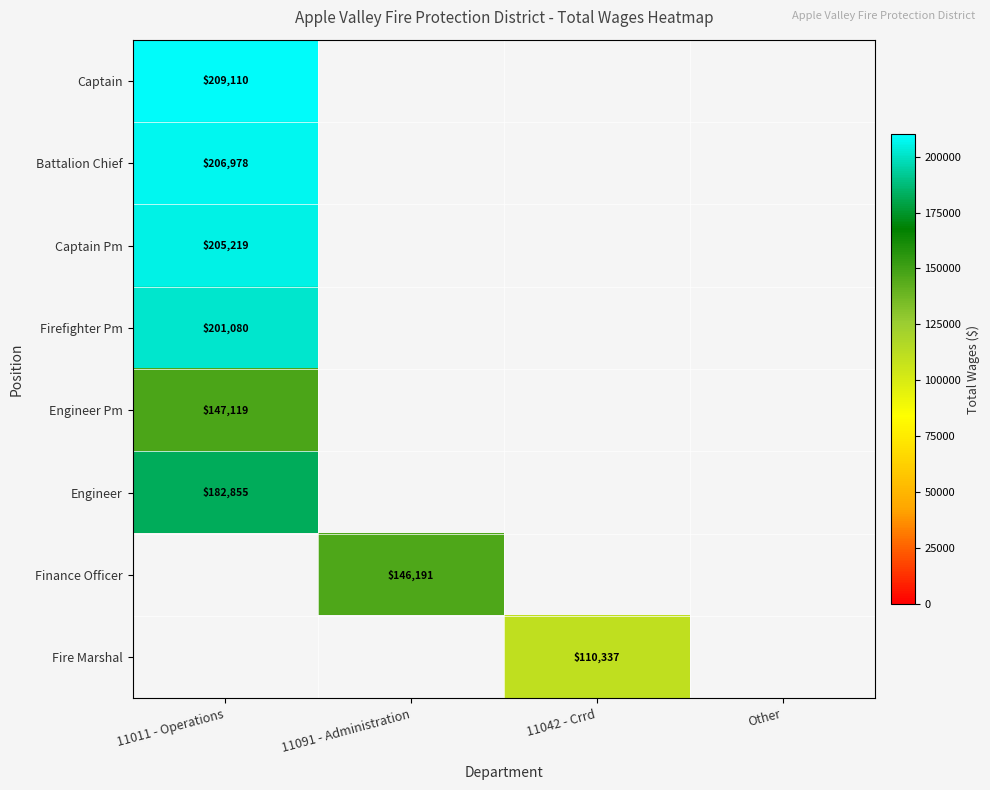

Is it true that Engineer equals 103211 at 11011 - Operations?

False